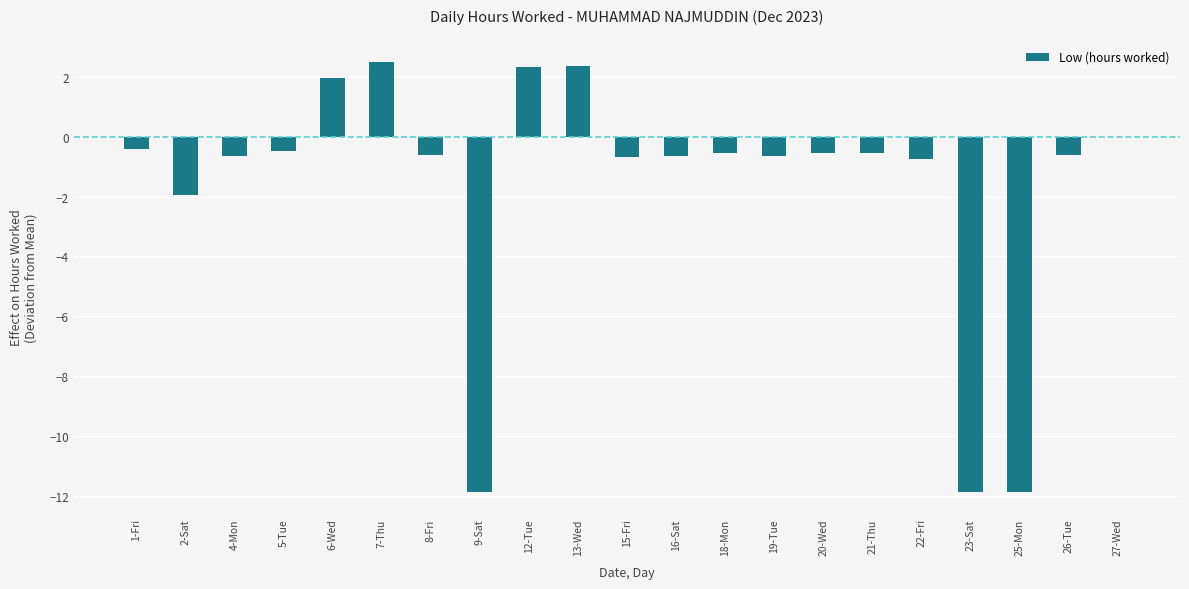

The chart shows a value of -0.7 at 16-Sat. True or false?

True